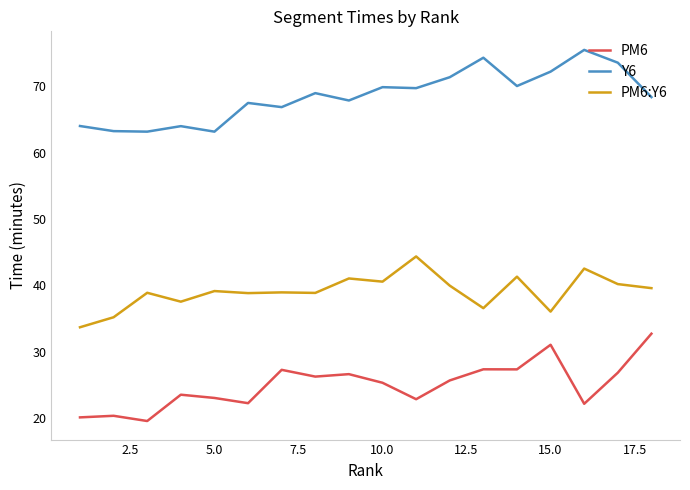

Rank the series by their average value, from highest to lowest.

Y6, PM6:Y6, PM6